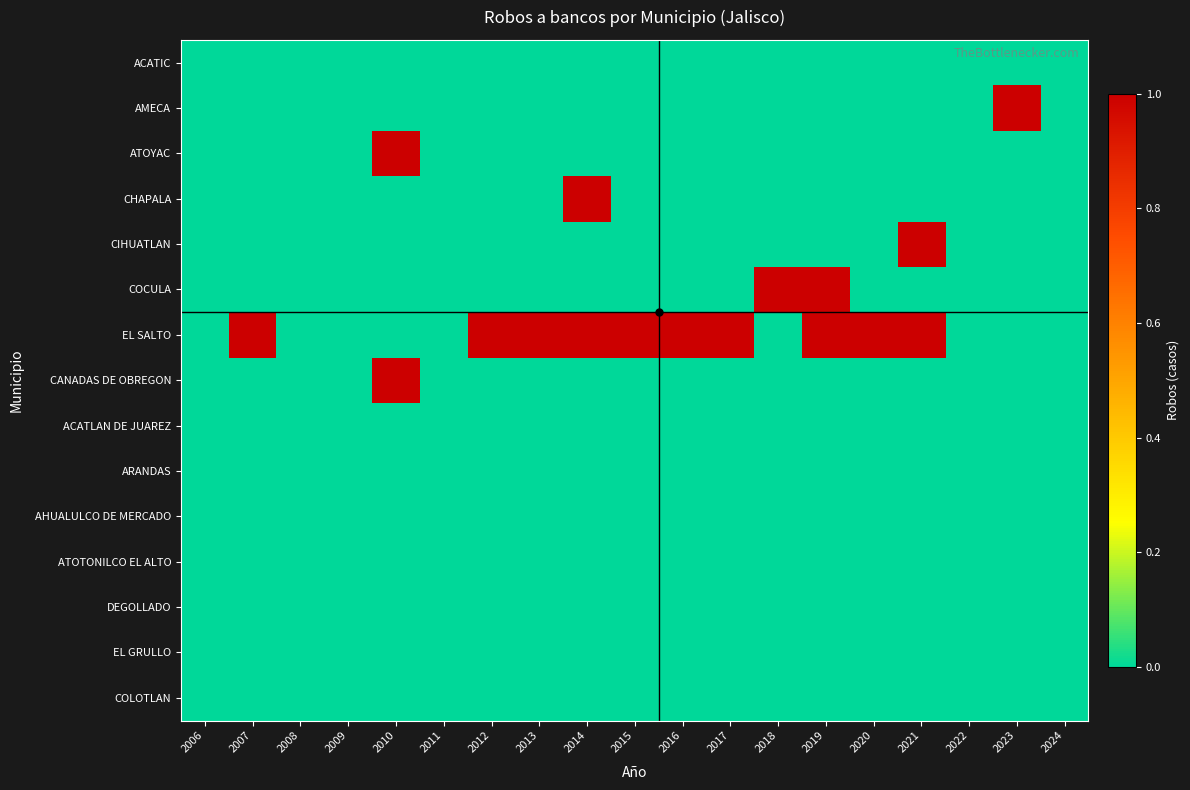

Which series has the widest spread of values?

AMECA